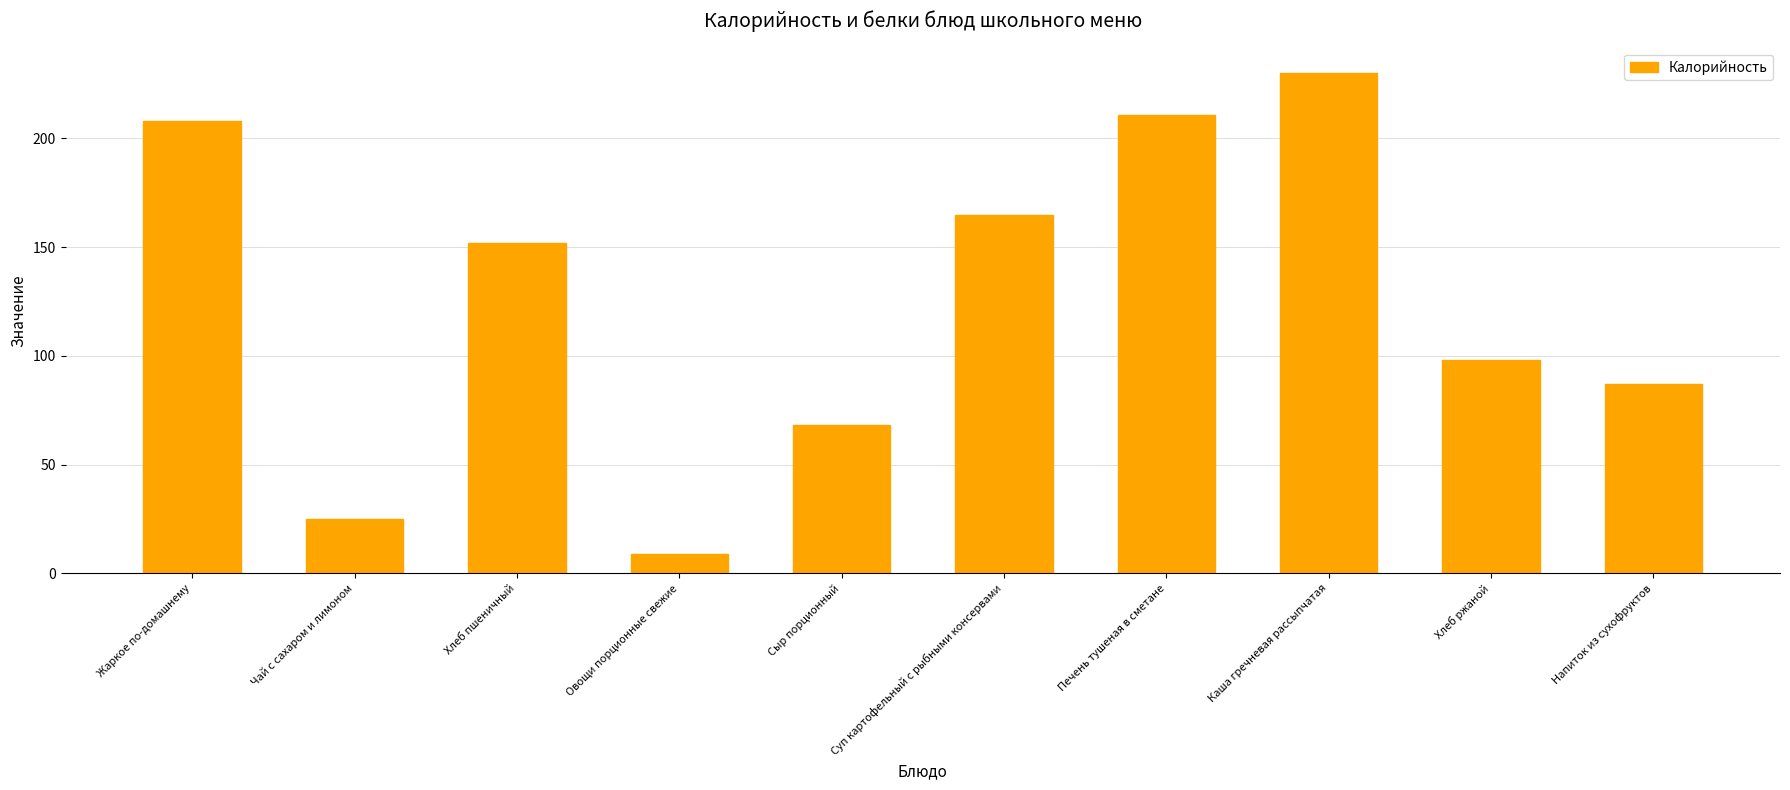

How many bars are there in total?

10